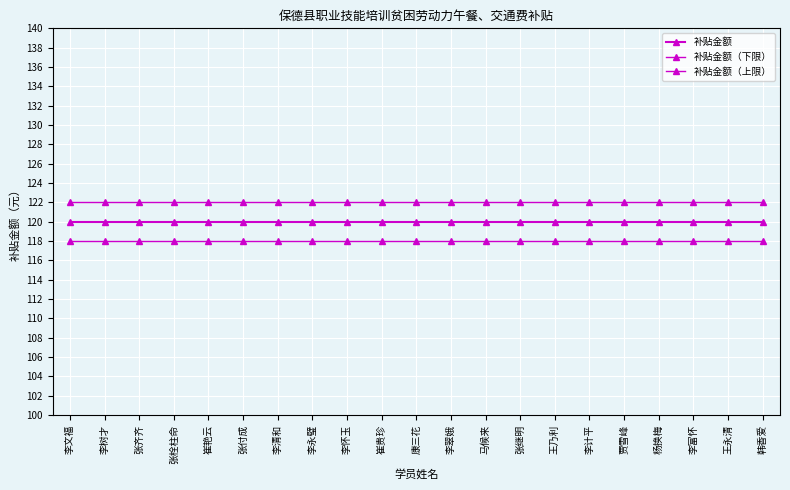

Which series has the largest total across all categories?

补贴金额（上限）